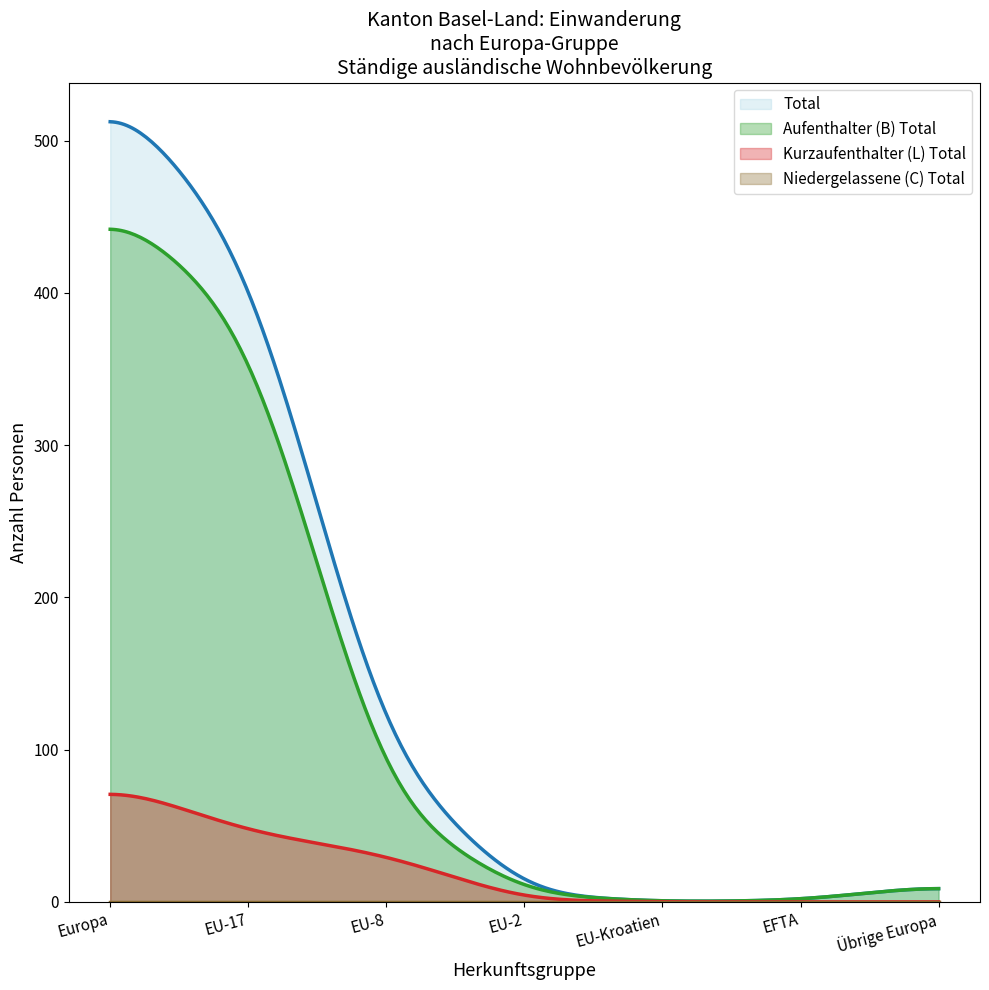

What position from the left is Übrige Europa?

7